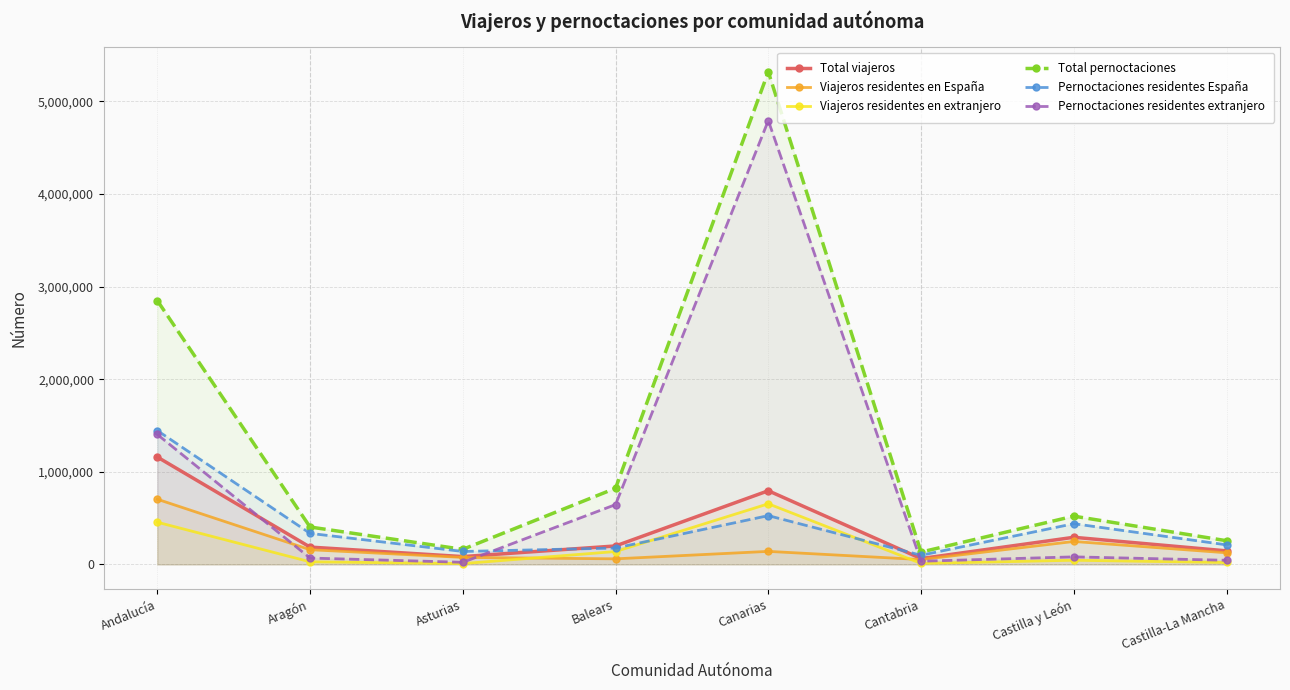

What is the difference between the Viajeros residentes en extranjero values at Balears and Andalucía?

316425